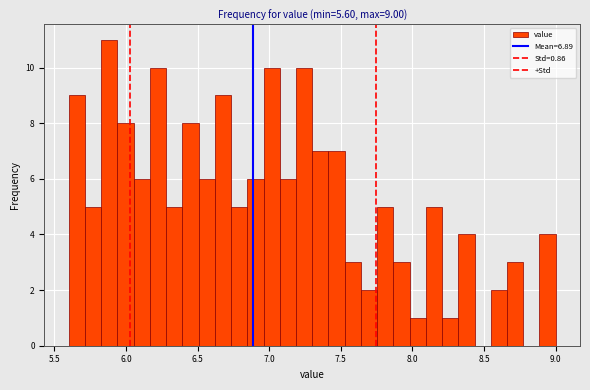

Around what value on the x-axis is the tallest bar? Give the approximate position of its centre, as read against the axis.

5.90